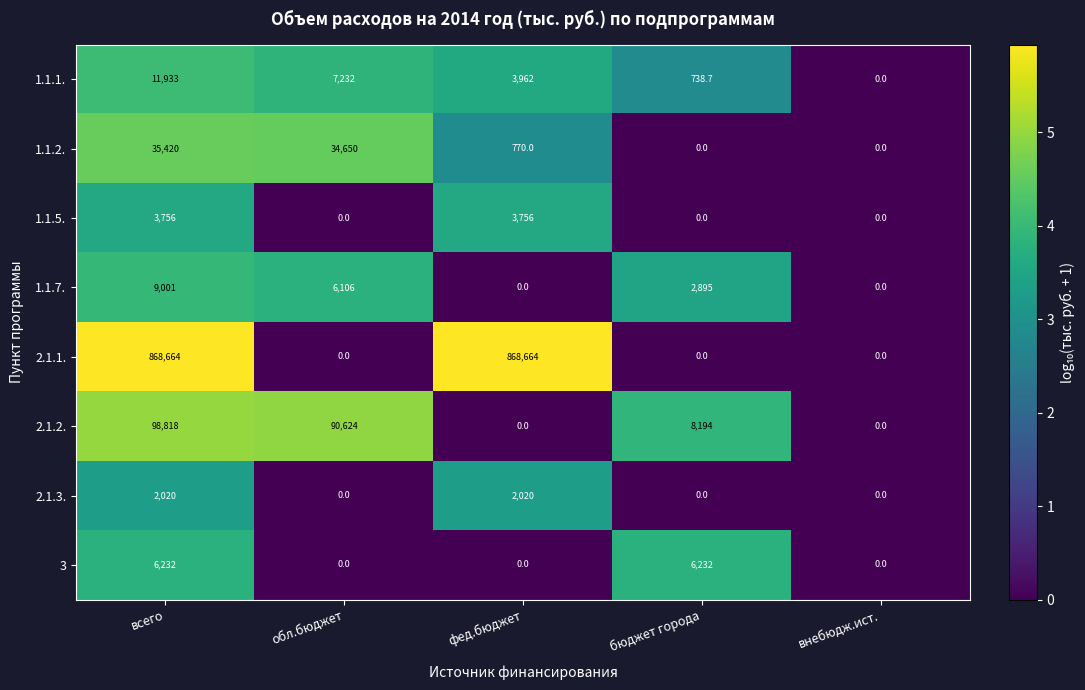

How many values in 1.1.5. are above zero?

2